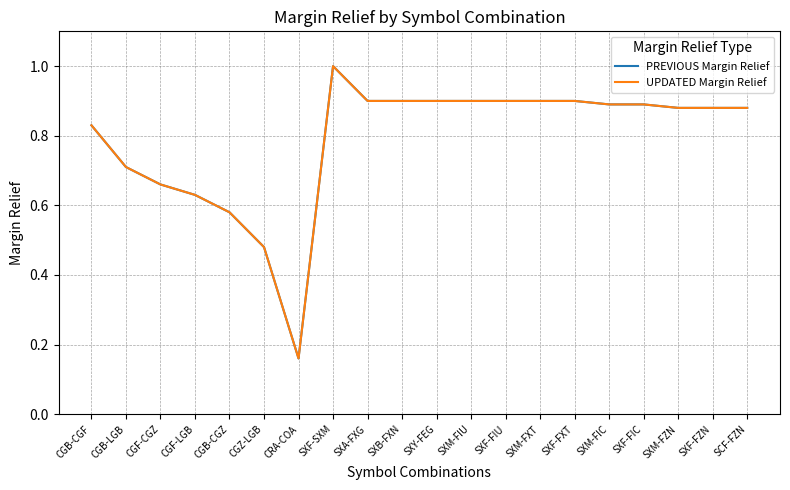

Rank the series at CRA-COA from highest to lowest value.

PREVIOUS Margin Relief, UPDATED Margin Relief